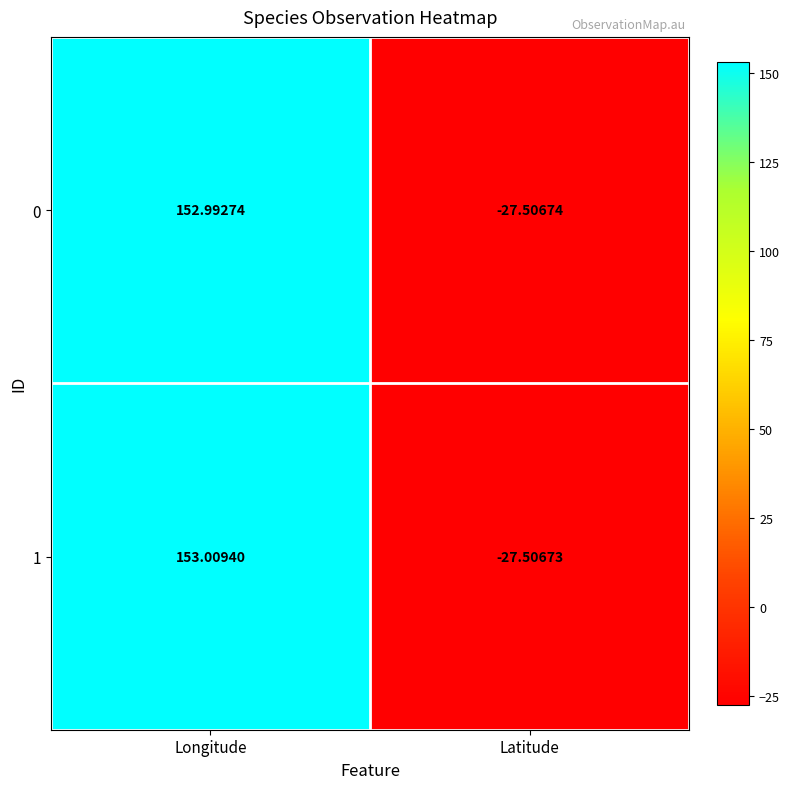

Where is 0 nearest to the value 62?

Latitude